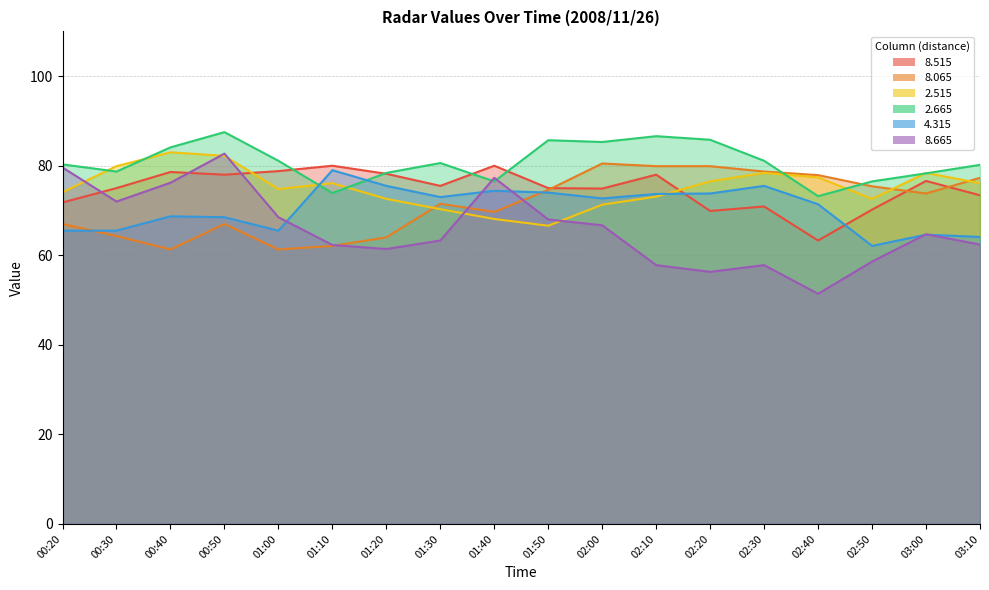

Which series has the largest total across all categories?

  2.665